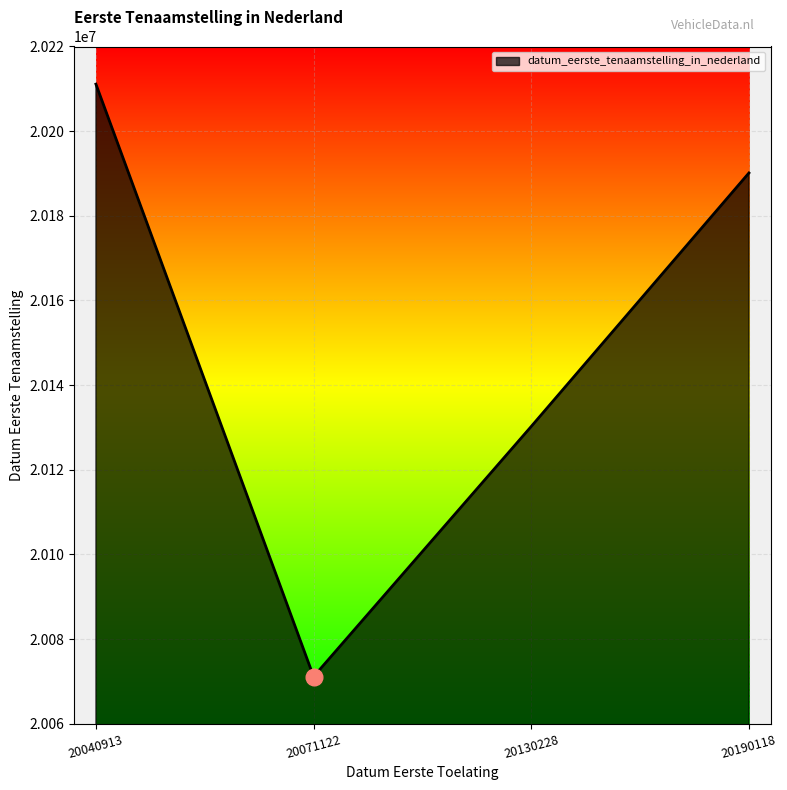

What is the change in value from 20040913 to 20071122?

-139986